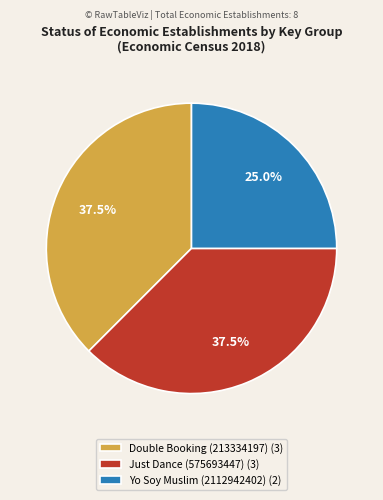

To the nearest percent, what is the average slice percentage?

33%